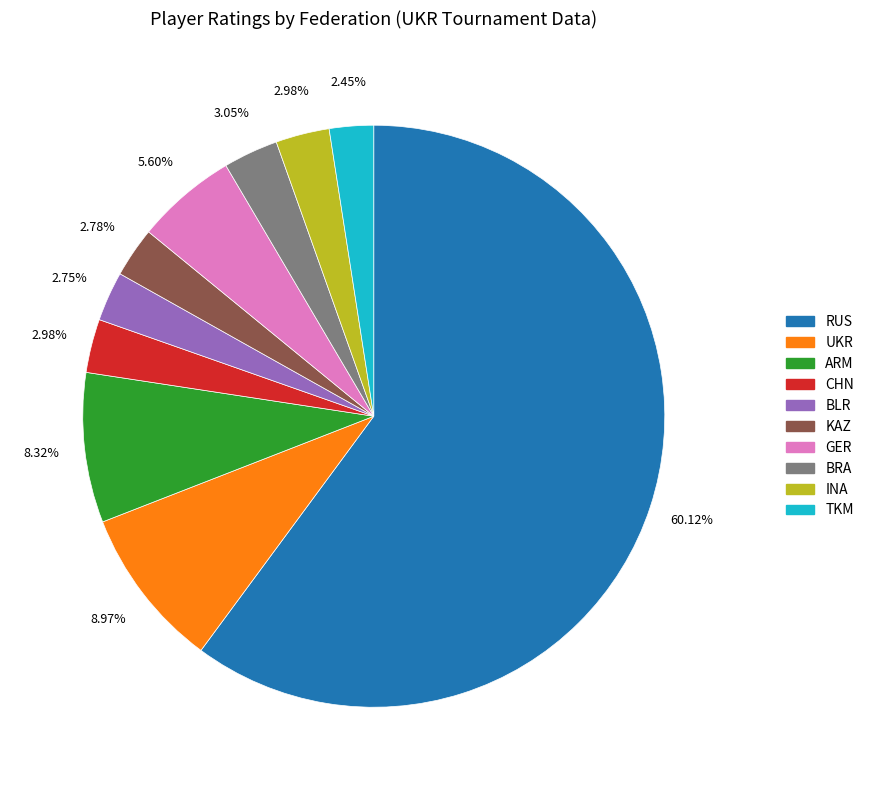

Which category accounts for the majority?

RUS